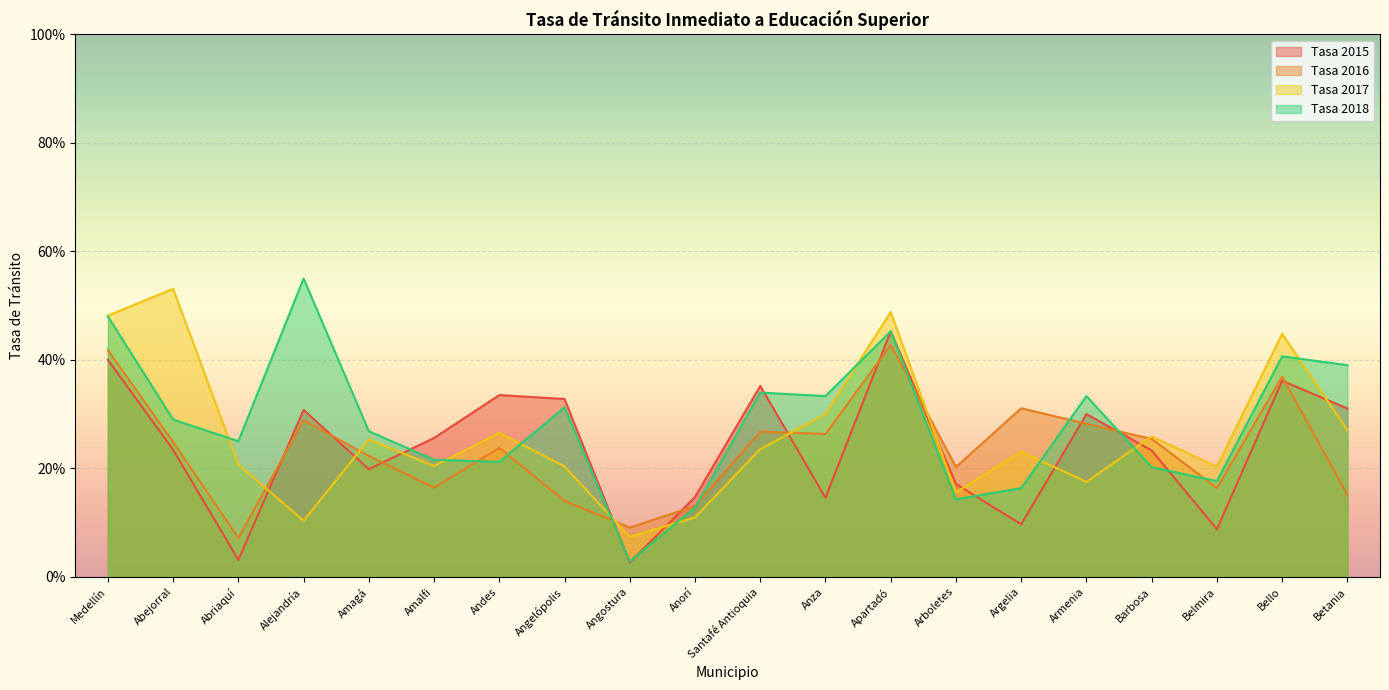

True or false: Tasa 2017 and Tasa 2015 cross at least once.

True